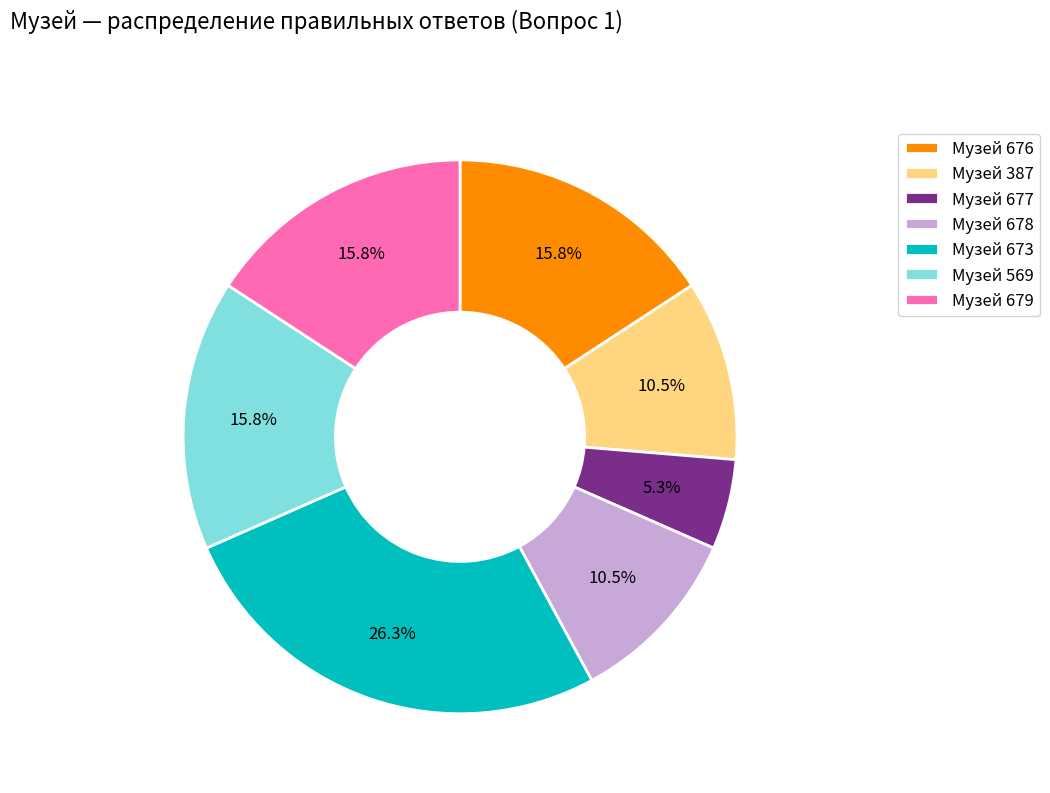

Which category has the biggest portion of the pie?

Музей 673